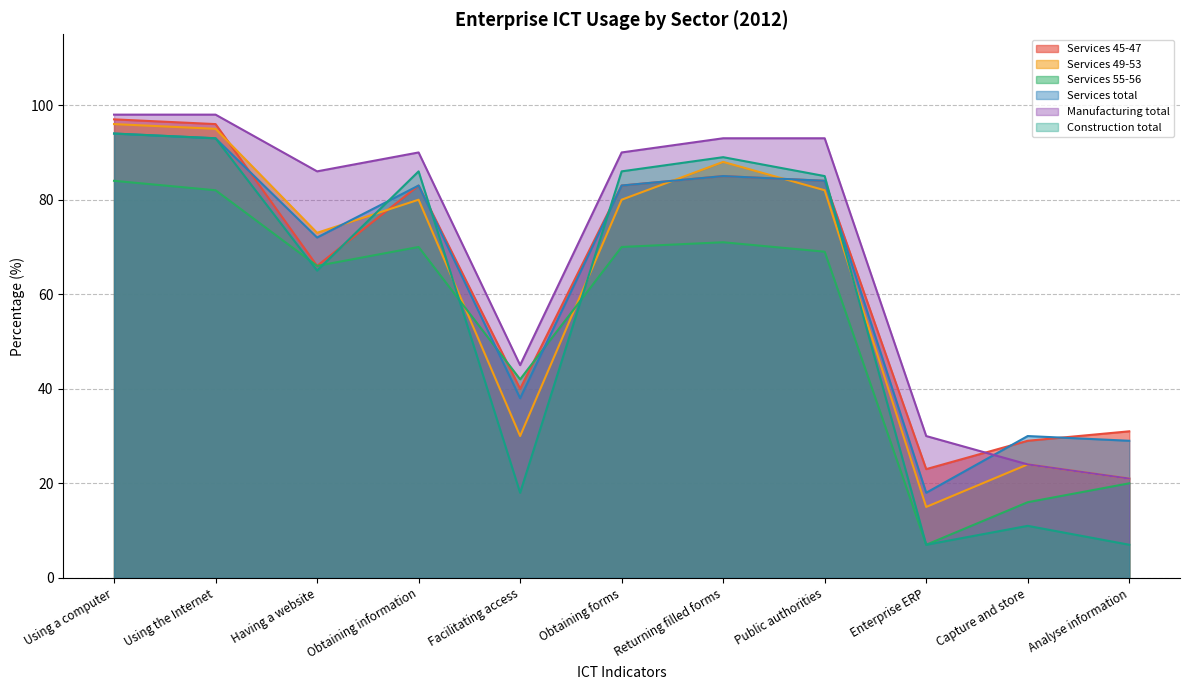

How many interior local peaks does the Services 49-53 series have?

3